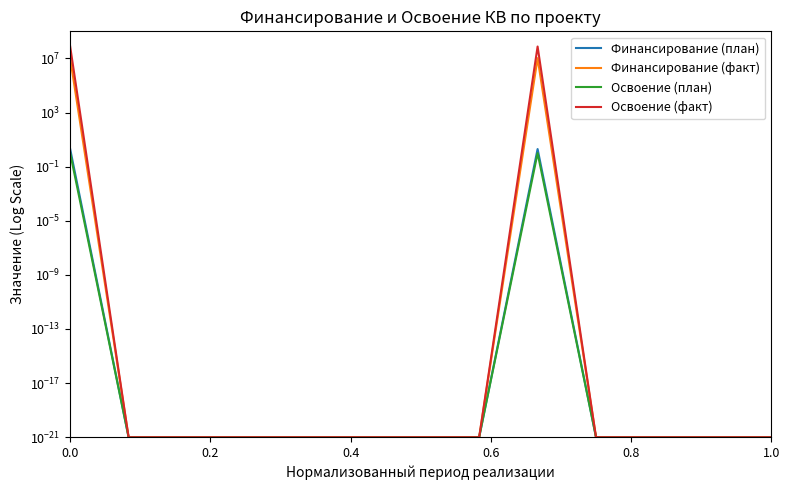

What is the difference between the second highest and minimum values in the Освоение (план) series?

1.0